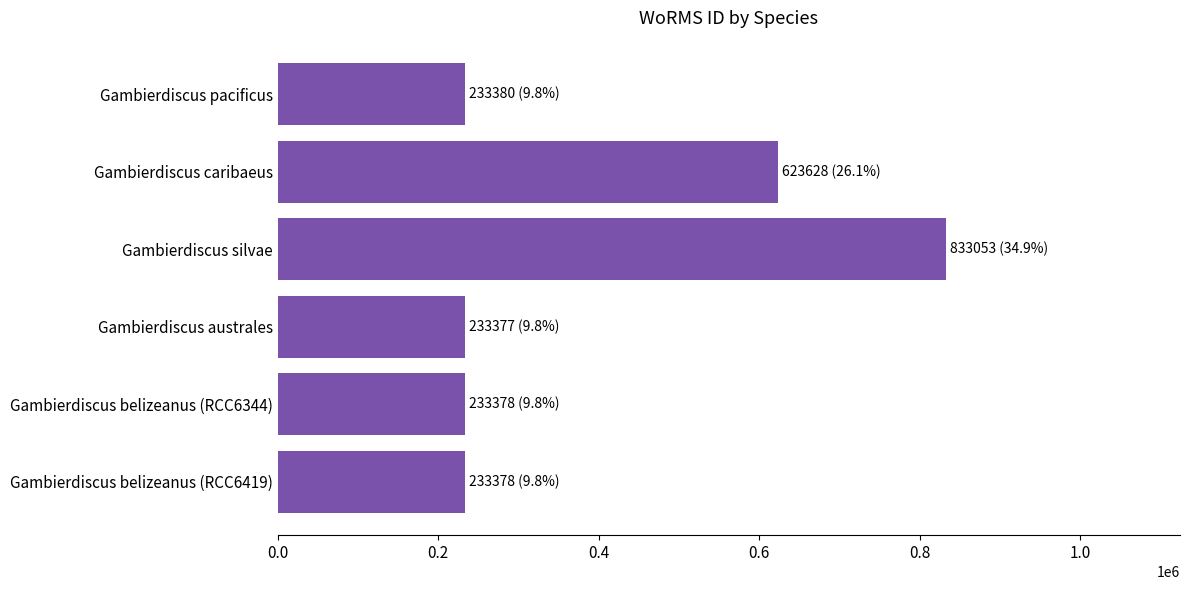

What is the difference between the maximum and minimum values?

599676